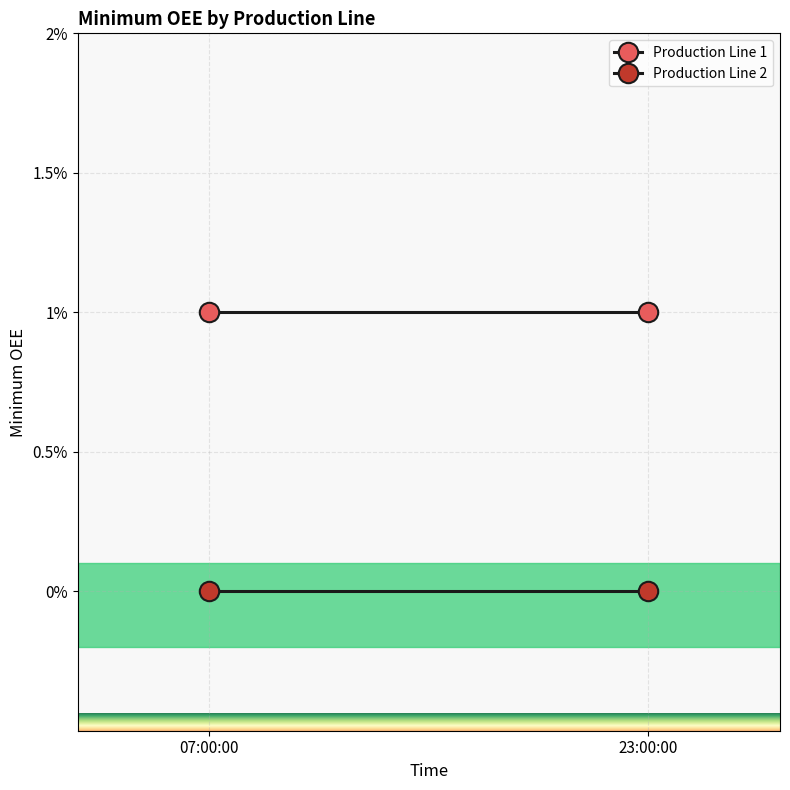

What is the label of the 1st point from the left?

07:00:00